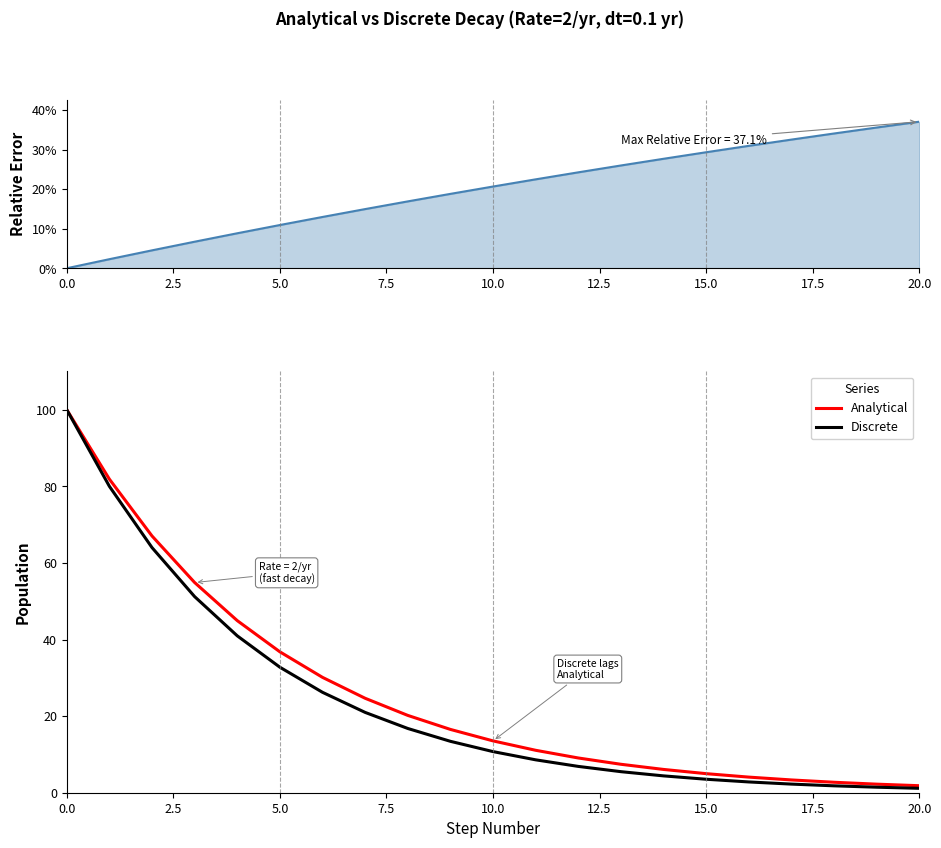

What is the minimum value for Discrete?

1.2